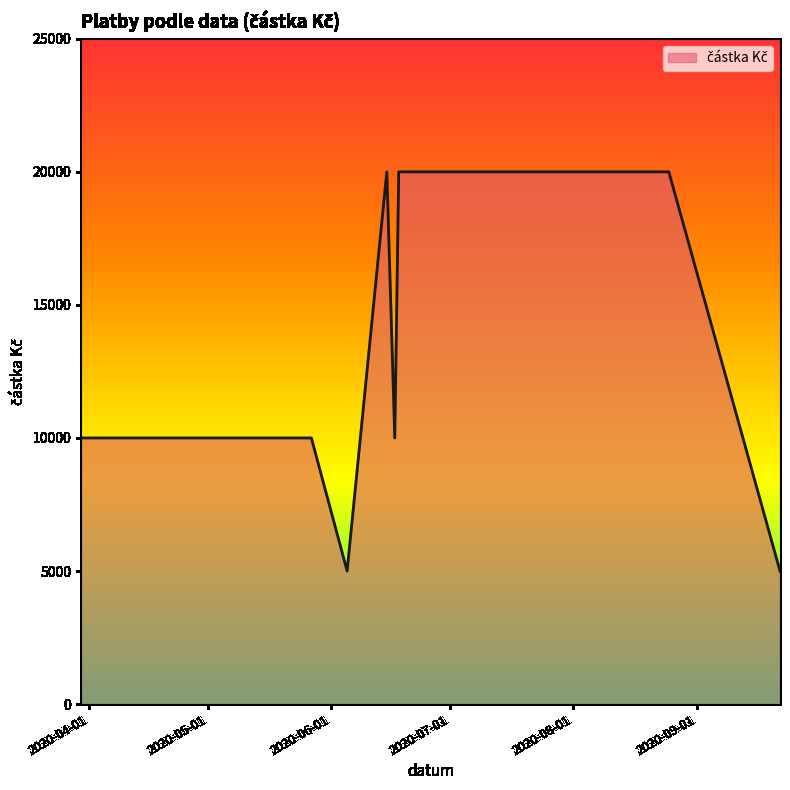

Reading right to left, what are all the values shown in this chart?

5000	20000	20000	20000	20000	20000	10000	20000	5000	10000	10000